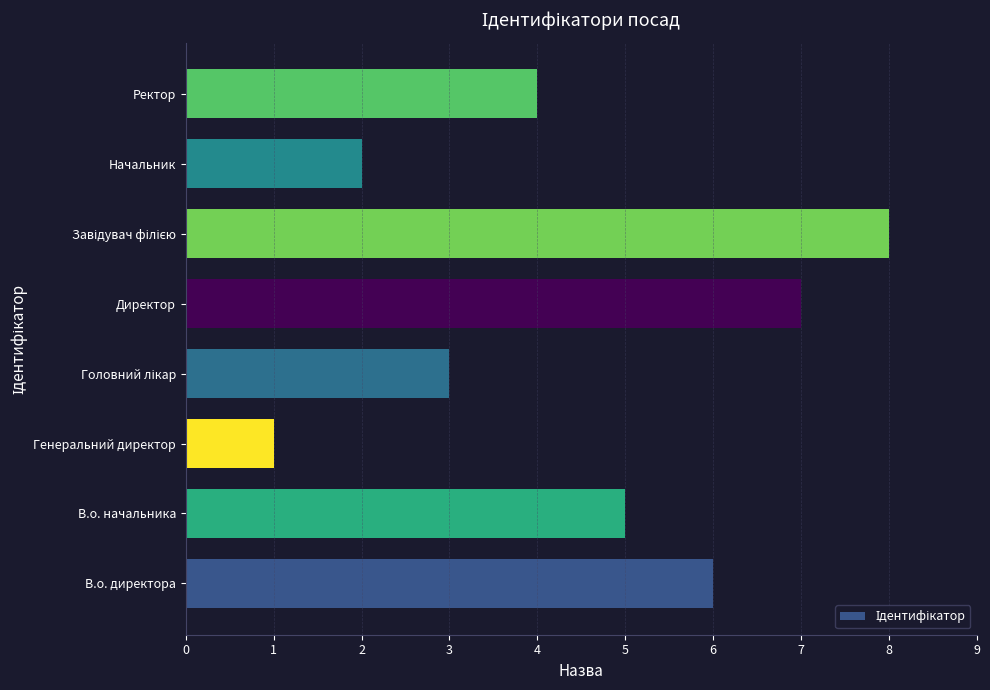

Which label corresponds to the smallest value in the chart?

Генеральний директор